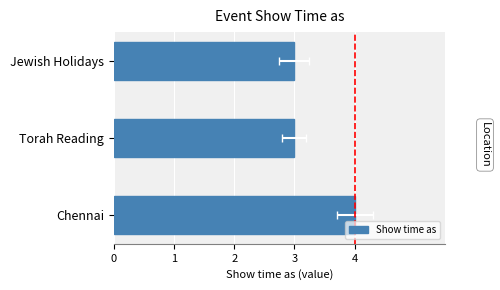

Which has a higher value, Torah Reading or Jewish Holidays?

Torah Reading